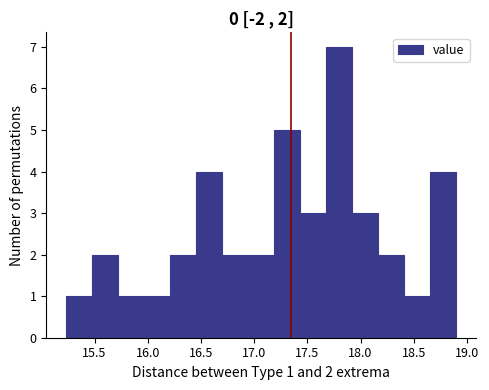

Over which range of the x-axis is the bar tallest?

17.70 to 17.90